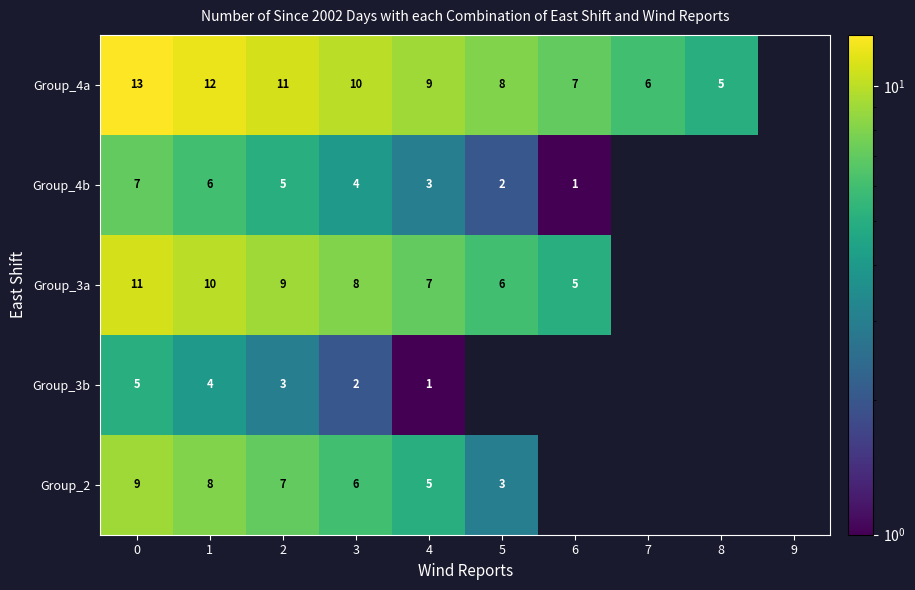

What is the maximum value shown in the chart?

13.0